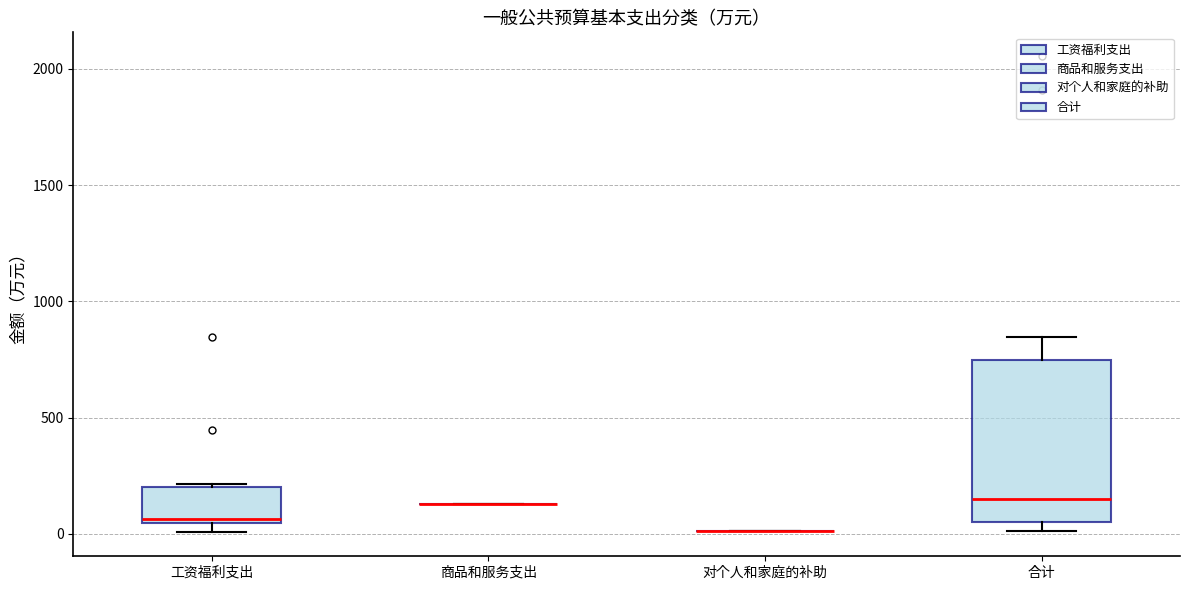

Where is the upper edge of the box for 工资福利支出 on the y-axis? The values are not printed on the chart, so give them approximately, as read against the axis.

200